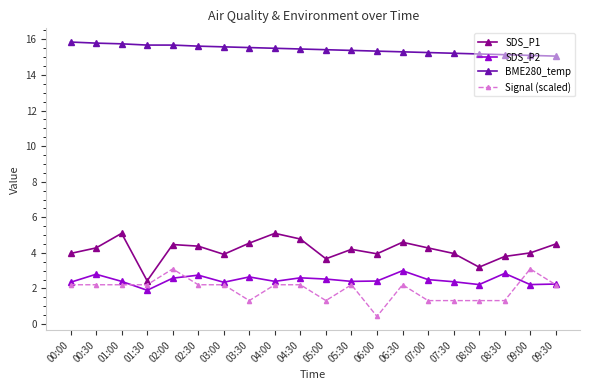

Is the value of BME280_temp at 04:30 greater than the value of SDS_P2 at 00:30?

Yes